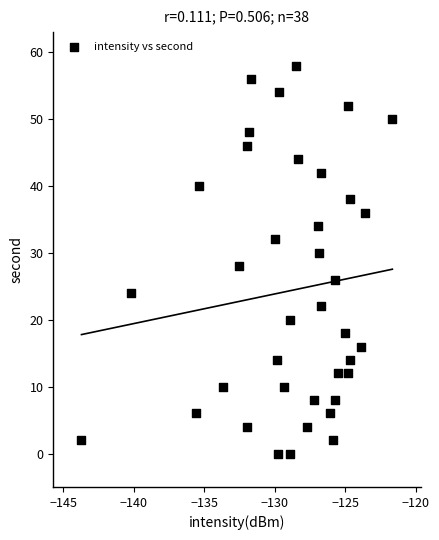

What is the range of Y values (max minus min)?

58